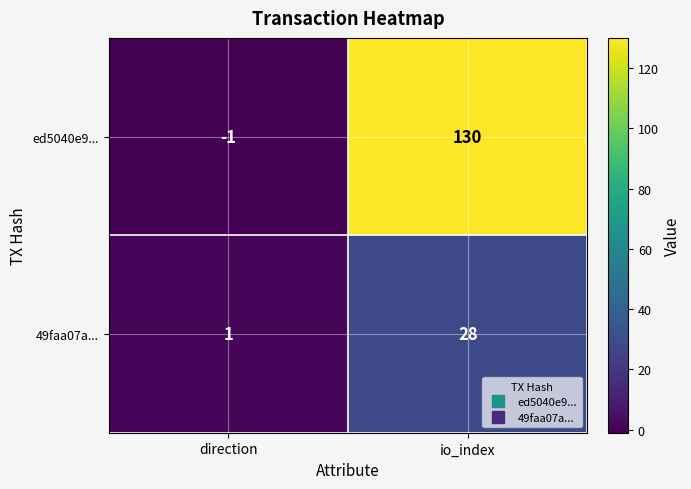

At which category is the sum across all series the highest?

io_index